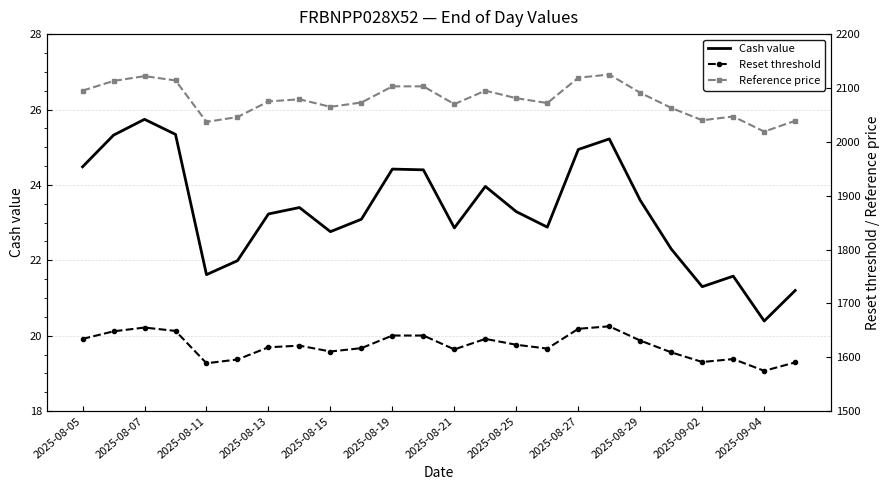

Reading left to right, list all the values displayed in this chart.

Cash value: 24.5	25.3	25.7	25.3	21.6	22.0	23.2	23.4	22.8	23.1	24.4	24.4	22.9	24.0	23.3	22.9	24.9	25.2	23.6	22.3	21.3	21.6	20.4	21.2
Reset threshold: 1634.1	1648.1	1655.2	1648.9	1588.9	1595.9	1618.5	1621.6	1610.7	1616.9	1640.3	1640.3	1614.6	1634.1	1623.2	1616.2	1652.8	1657.5	1631.0	1609.1	1591.2	1596.7	1574.8	1590.4
Reference price: 2095.0	2113.0	2122.0	2114.0	2037.0	2046.0	2075.0	2079.0	2065.0	2073.0	2103.0	2103.0	2070.0	2095.0	2081.0	2072.0	2119.0	2125.0	2091.0	2063.0	2040.0	2047.0	2019.0	2039.0